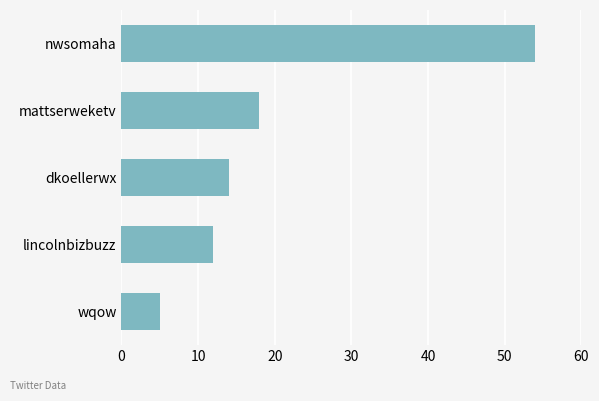

Rank the categories by value from highest to lowest.

nwsomaha, mattserweketv, dkoellerwx, lincolnbizbuzz, wqow